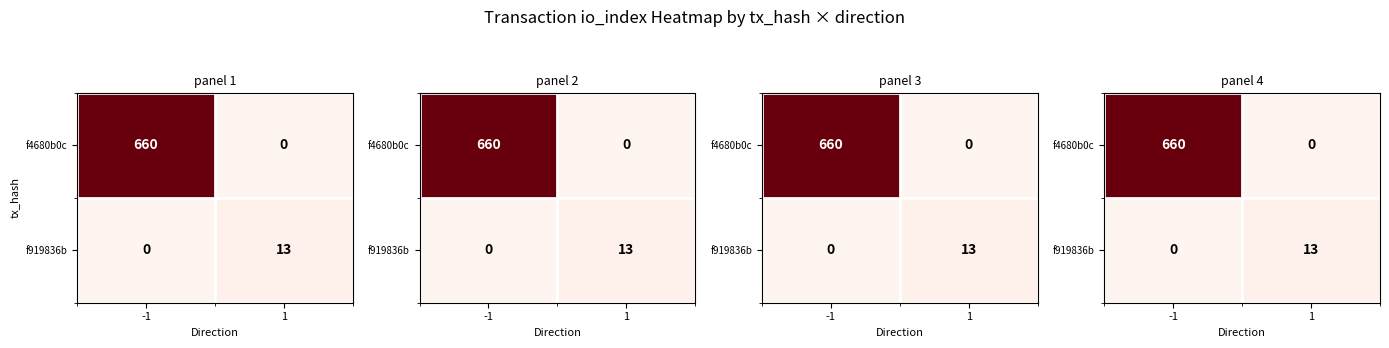

Rank the series by their average value, from highest to lowest.

f4680b0c, f919836b